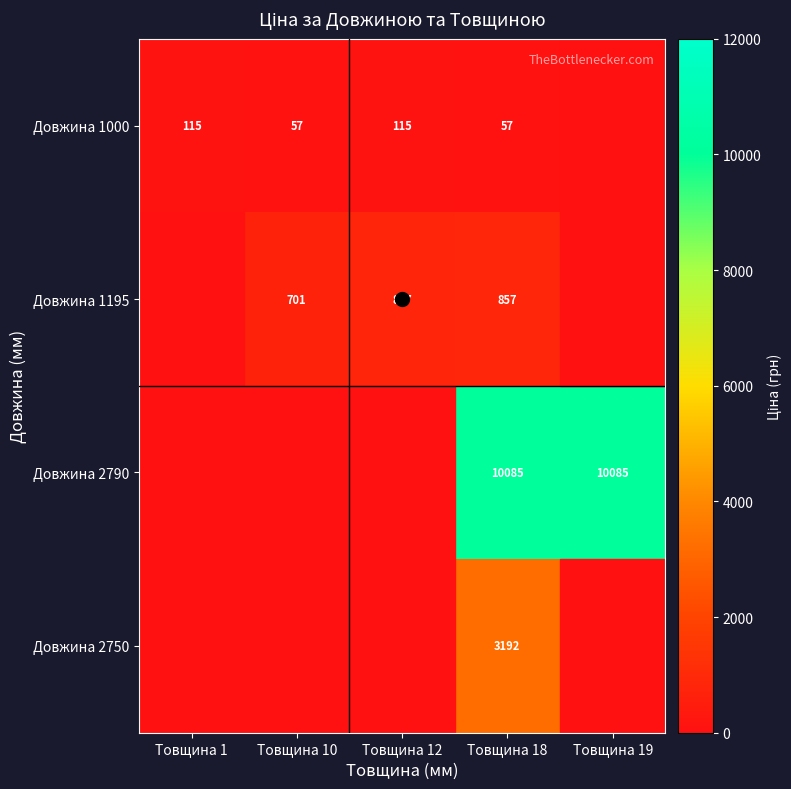

Is the value of Довжина 1000 at Товщина 1 greater than the value of Довжина 2790 at Товщина 12?

Yes